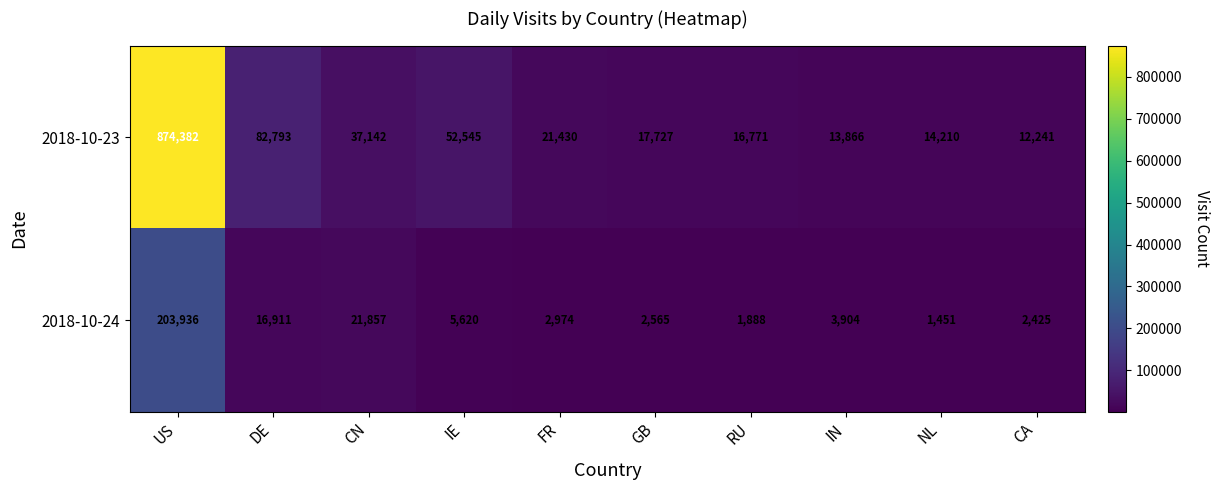

Where does the 2018-10-24 series first go above 3904?

US